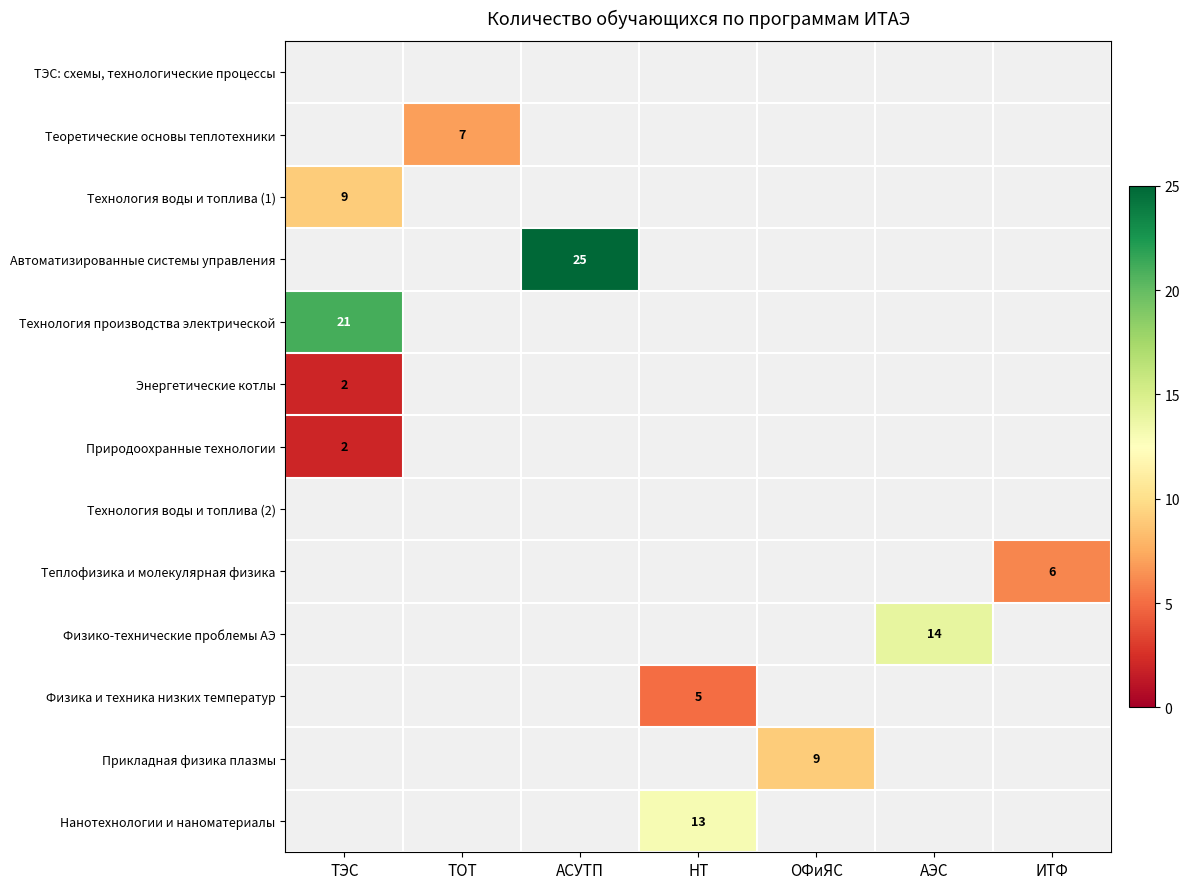

The value of Технология воды и топлива (1) at ТЭС is 3. True or false?

False